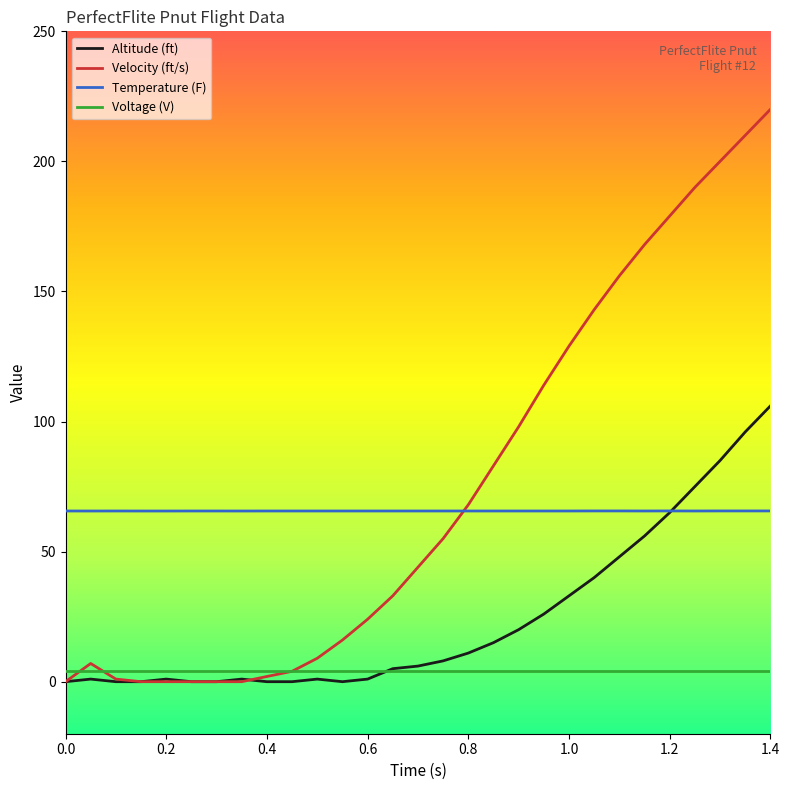

Does the chart display data point markers on the line(s)?

No